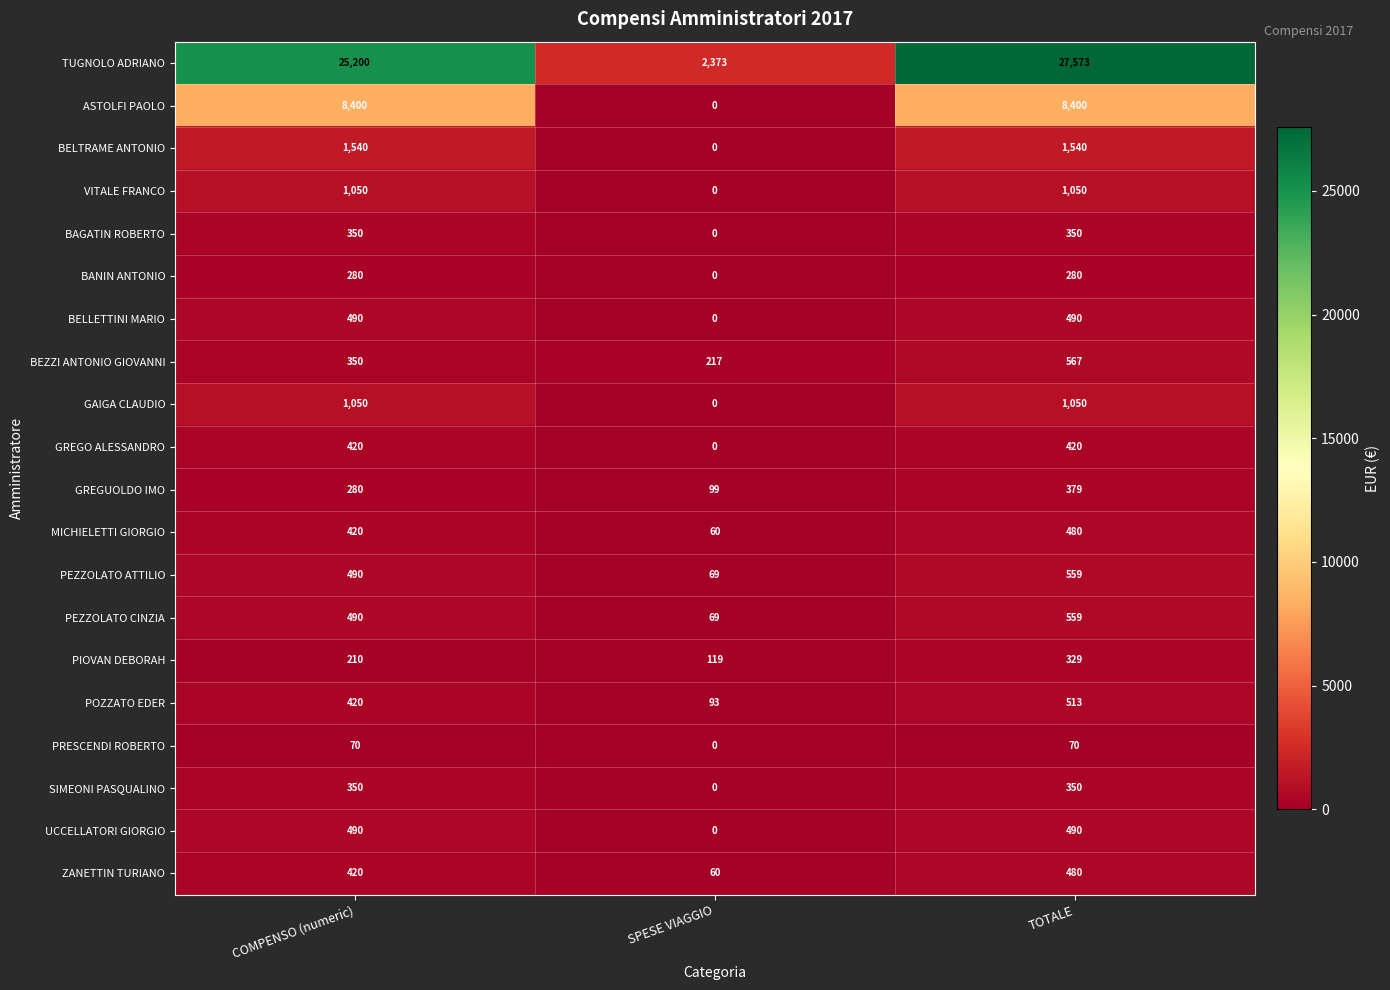

Rank the categories by POZZATO EDER value from lowest to highest.

SPESE VIAGGIO, COMPENSO (numeric), TOTALE